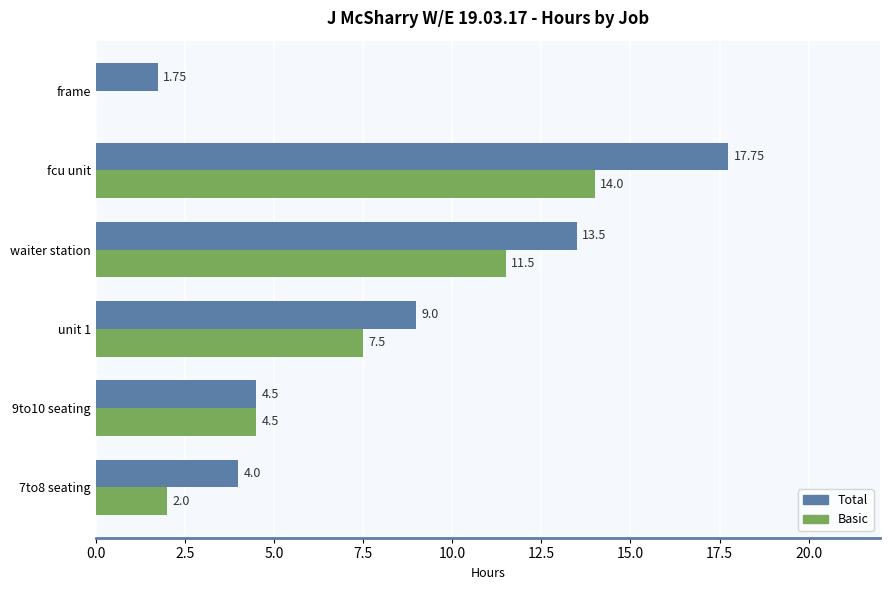

Is the value of Total at fcu unit greater than the value of Basic at 7to8 seating?

Yes